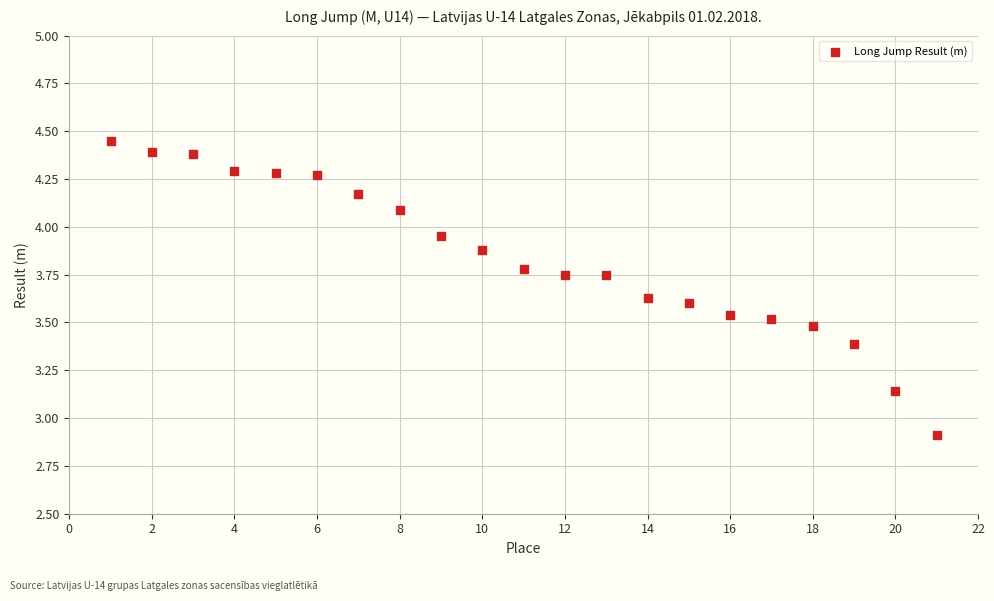

What Y value in the scatter plot is closest to 3?

2.9